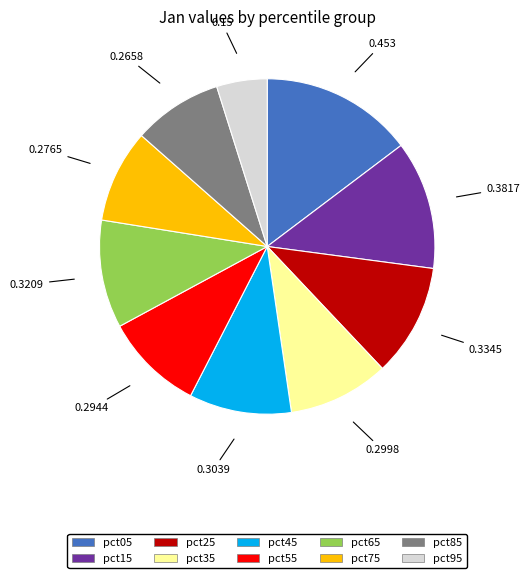

Do pct65 and pct35 together represent more than half of the pie?

No